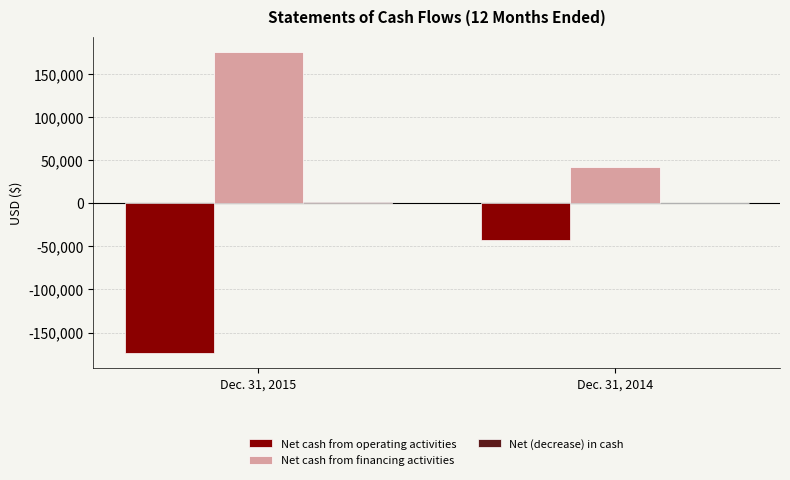

What is the highest value of the Net cash from financing activities series?

176045